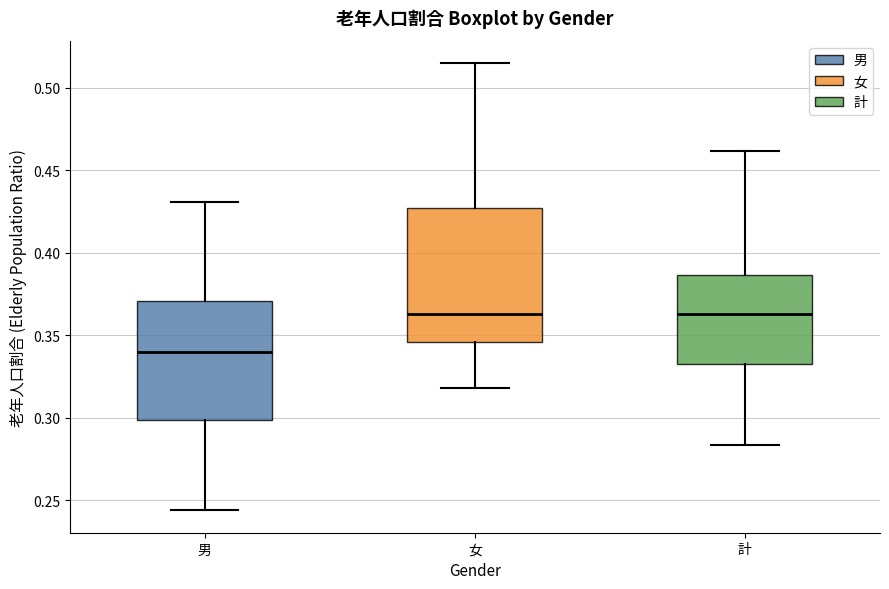

Comparing the boxes themselves (not the whiskers), which one is the tallest?

女